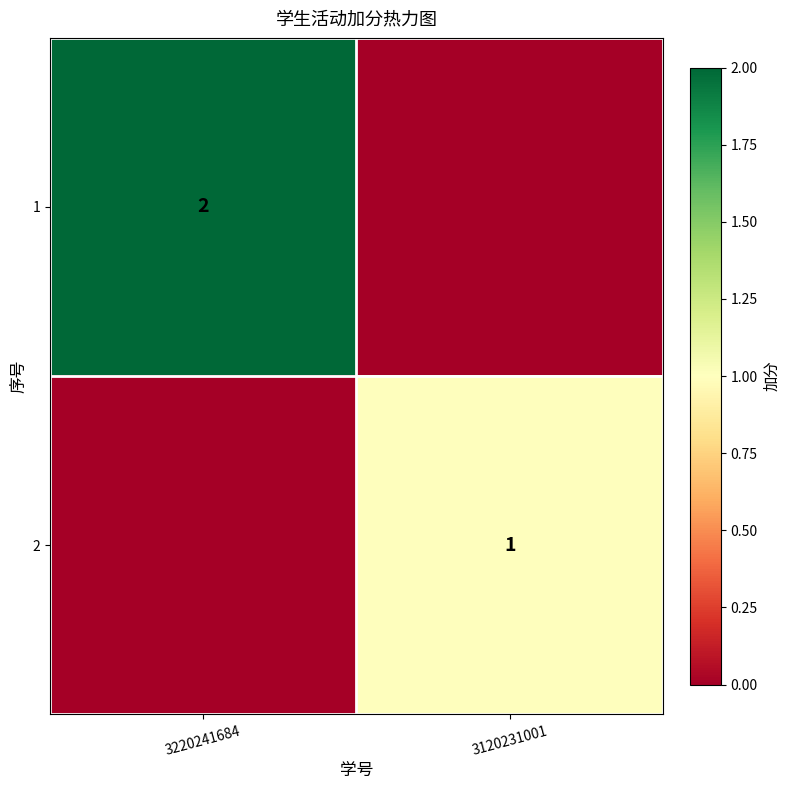

How many series are shown in this chart?

2